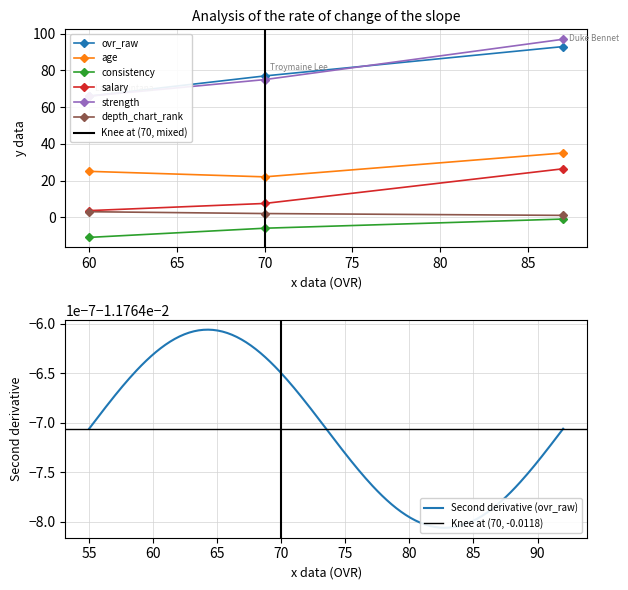

True or false: salary has a value of 3.7 at 70.

False